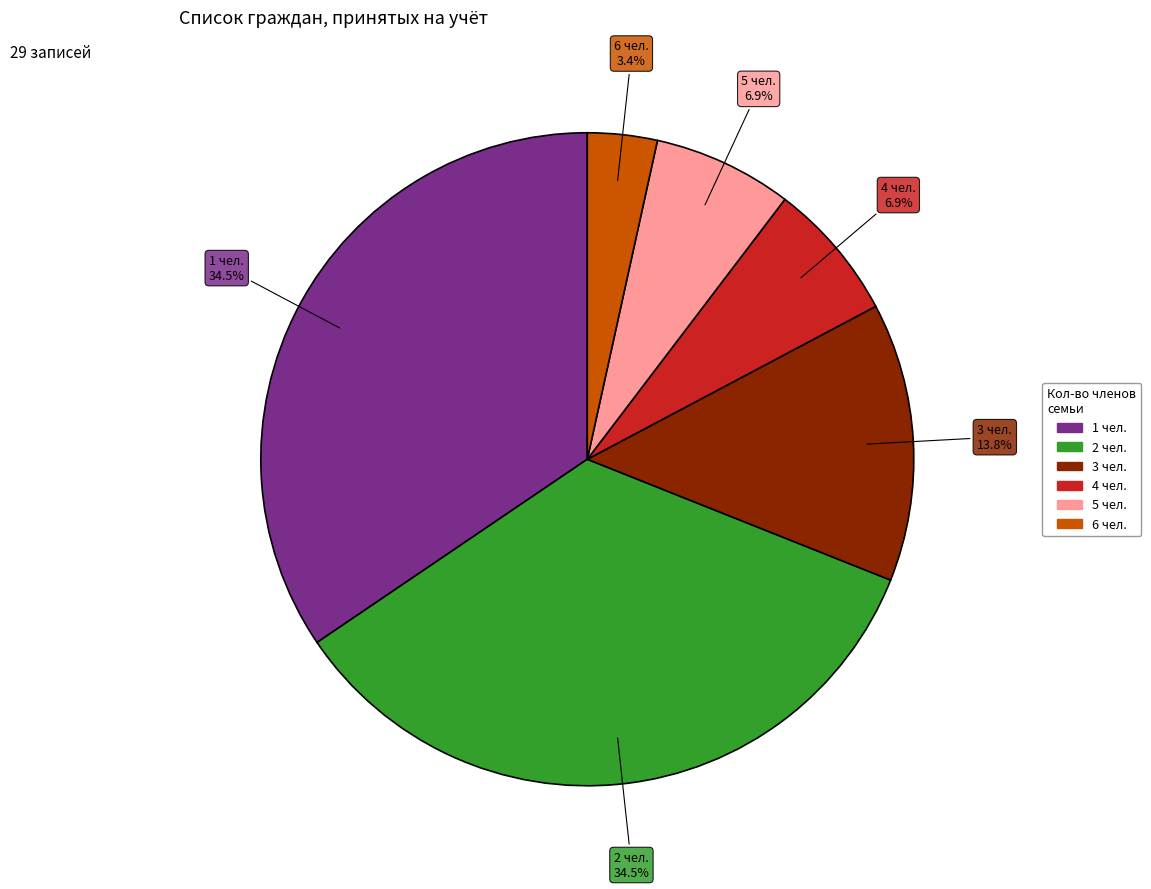

Is there a majority slice in this chart?

No